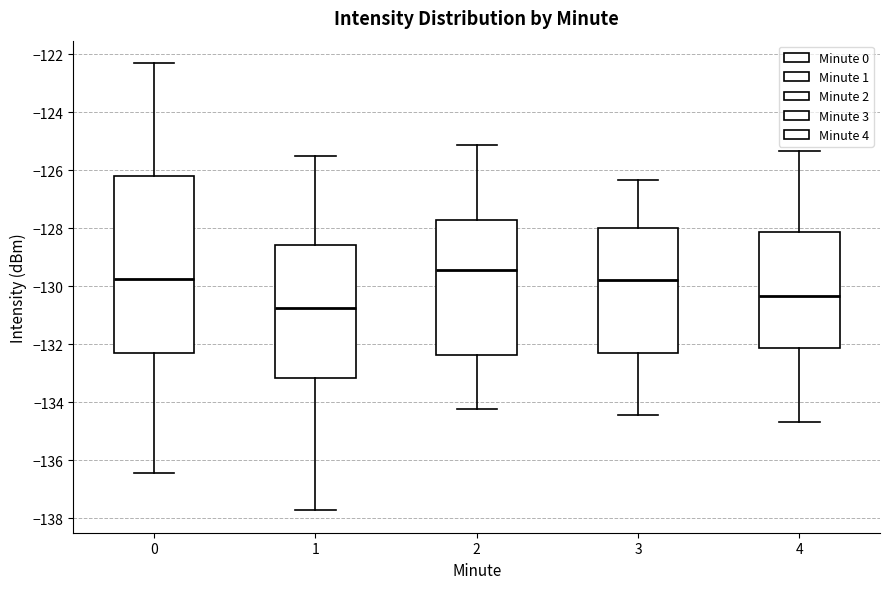

Reading left to right, transcribe this box plot: for each box, give where its median line is, the range the box spans, and where its two whiskers end, as read against the y-axis. The values are not printed on the chart, so give them approximately, as read against the axis.

0: median -129.8, box -132.4 to -126.2, whiskers -136.4 to -122.2
1: median -130.8, box -133.2 to -128.6, whiskers -137.8 to -125.4
2: median -129.4, box -132.4 to -127.8, whiskers -134.2 to -125.2
3: median -129.8, box -132.2 to -128.0, whiskers -134.4 to -126.4
4: median -130.4, box -132.2 to -128.2, whiskers -134.6 to -125.4